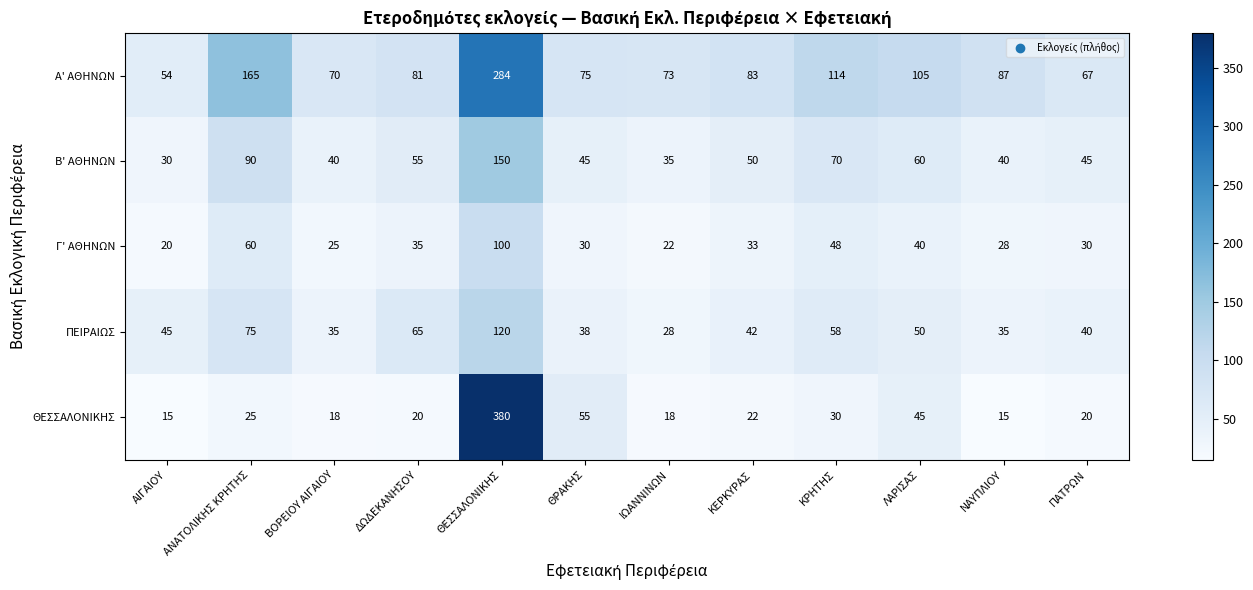

Between ΑΙΓΑΙΟΥ and ΚΡΗΤΗΣ, which series saw the biggest shift?

Α' ΑΘΗΝΩΝ